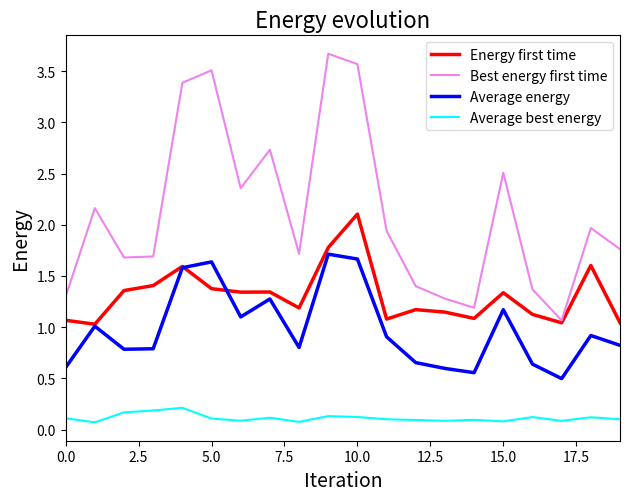

What is the difference between the maximum and minimum values in the Best energy first time series?

2.6